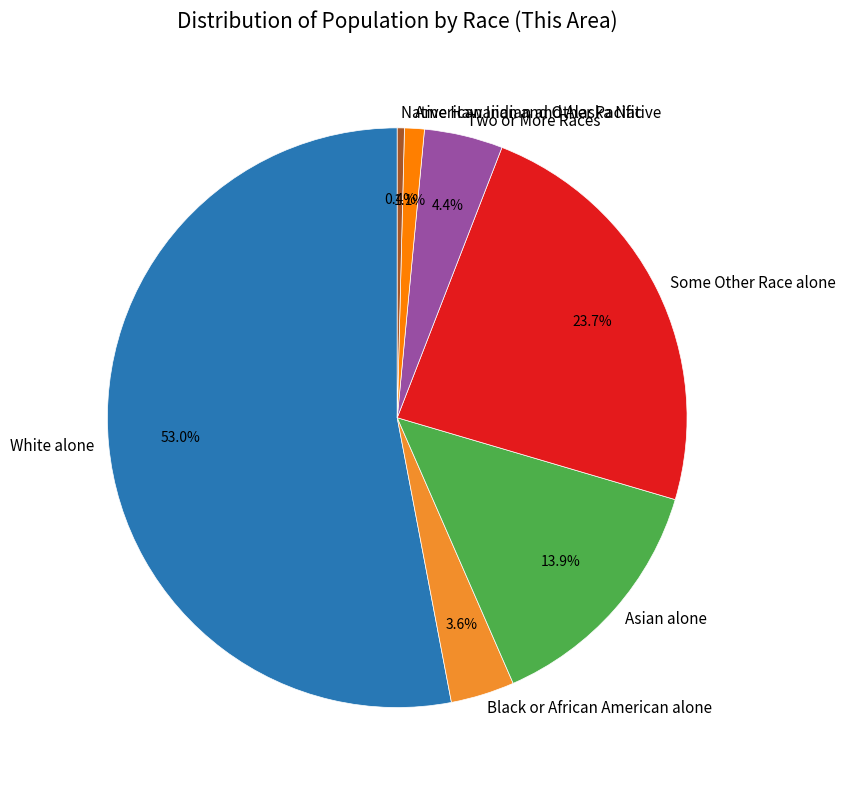

Rank the categories by value from highest to lowest.

White alone, Some Other Race alone, Asian alone, Two or More Races, Black or African American alone, American Indian and Alaska Native, Native Hawaiian and Other Pacific